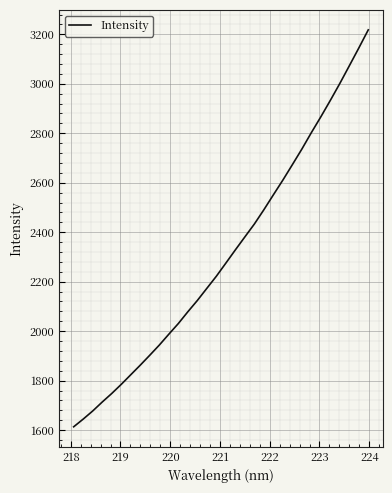

True or false: the data has more than 1 interior local peaks.

False